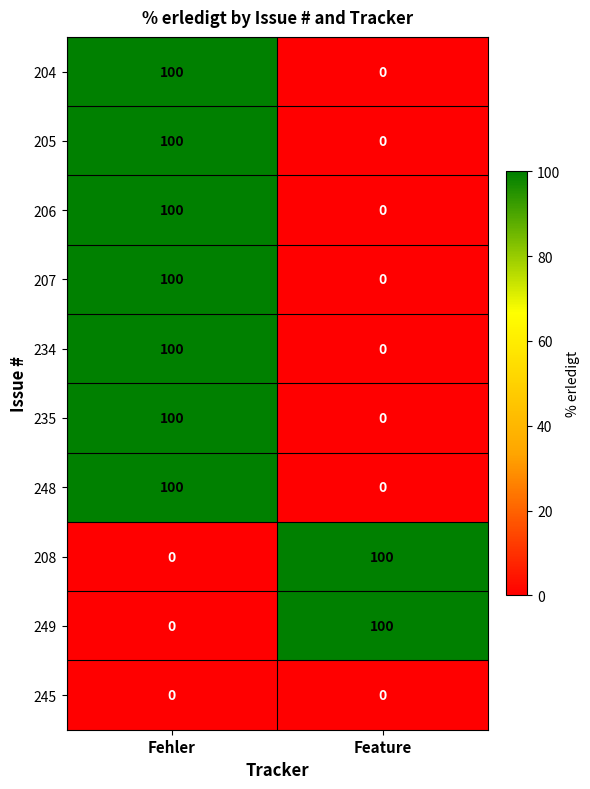

Is it true that 249 equals 100 at Feature?

True